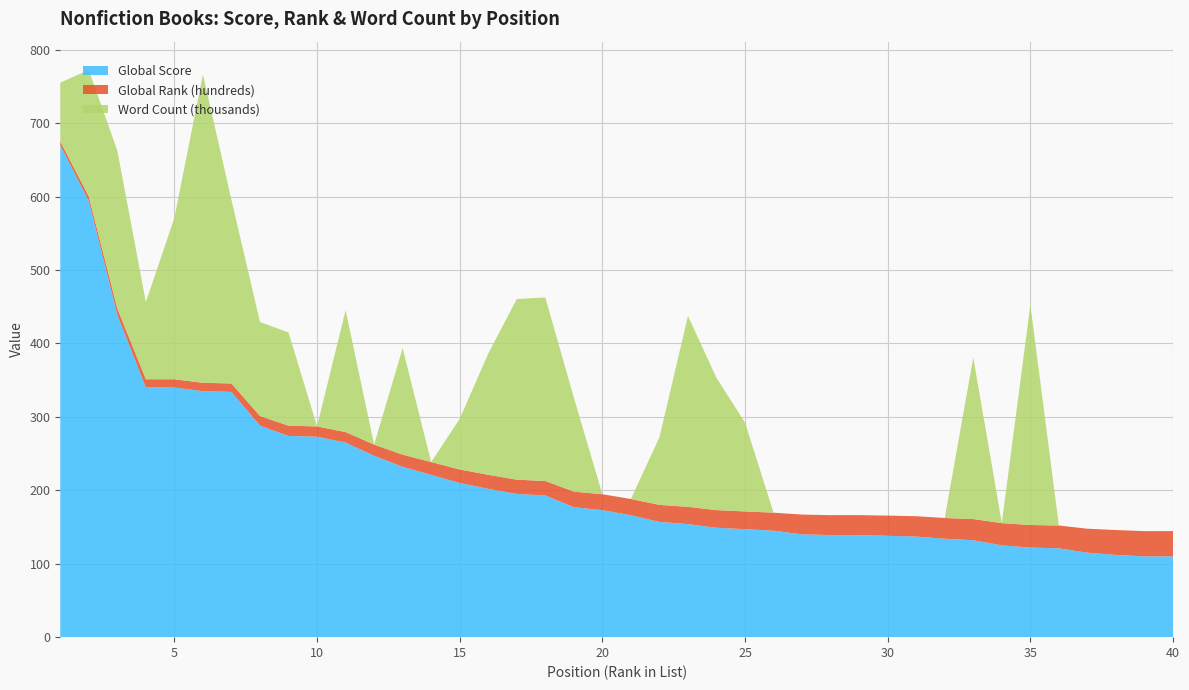

Reading right to left, extract all data points from this chart.

Global Score: 110.0	110.0	112.0	115.0	121.0	122.0	125.0	132.0	134.0	137.0	138.0	139.0	139.0	140.0	145.0	147.0	149.0	154.0	157.0	166.0	173.0	177.0	193.0	195.0	202.0	210.0	221.0	232.0	247.0	265.0	273.0	274.0	288.0	334.0	335.0	340.0	340.0	439.0	594.0	670.0
Global Rank (hundreds): 34.4	34.4	33.9	32.7	31.1	30.8	30.3	28.9	28.3	27.7	27.5	27.2	27.2	26.9	24.6	24.2	24.1	23.4	23.2	22.2	21.6	21.3	19.6	19.5	19.1	18.4	17.5	16.6	15.3	14.3	14.0	14.0	13.2	11.5	11.4	11.2	11.2	8.5	6.1	5.2
Word Count (thousands): 0.0	0.0	0.0	0.0	0.0	300.0	0.0	220.0	0.0	0.0	0.0	0.0	0.0	0.0	0.0	121.0	180.0	260.0	92.0	0.0	0.0	128.0	250.0	246.0	165.0	69.0	0.0	145.0	0.0	166.0	0.0	127.0	128.0	250.0	420.0	220.0	105.0	215.0	172.3	80.0